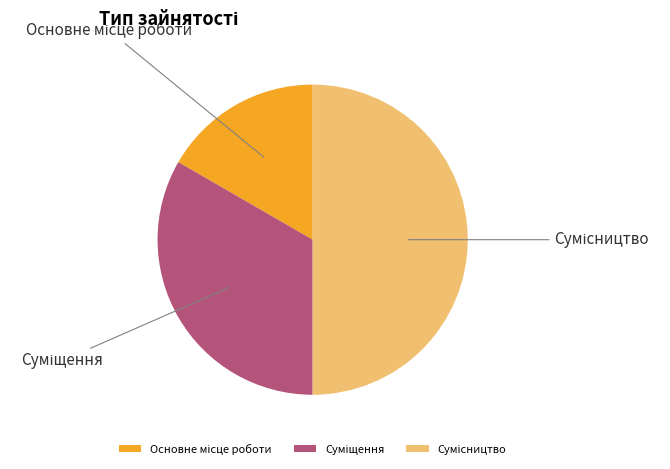

Rank the categories by value from lowest to highest.

Основне місце роботи, Суміщення, Сумісництво